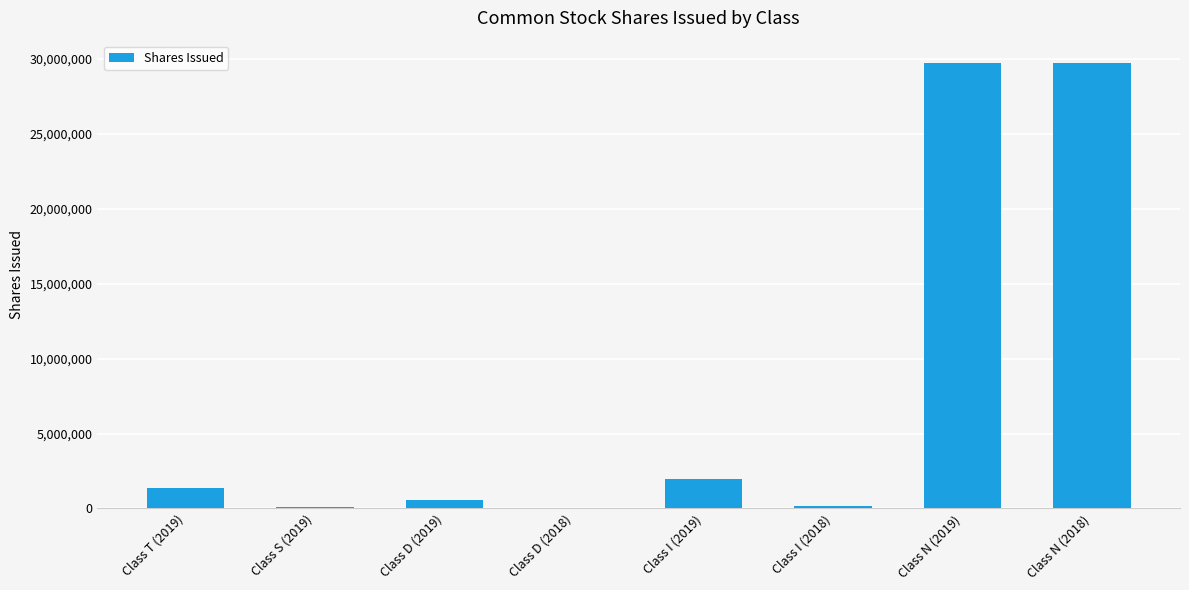

Which has a higher value, Class T (2019) or Class D (2018)?

Class T (2019)